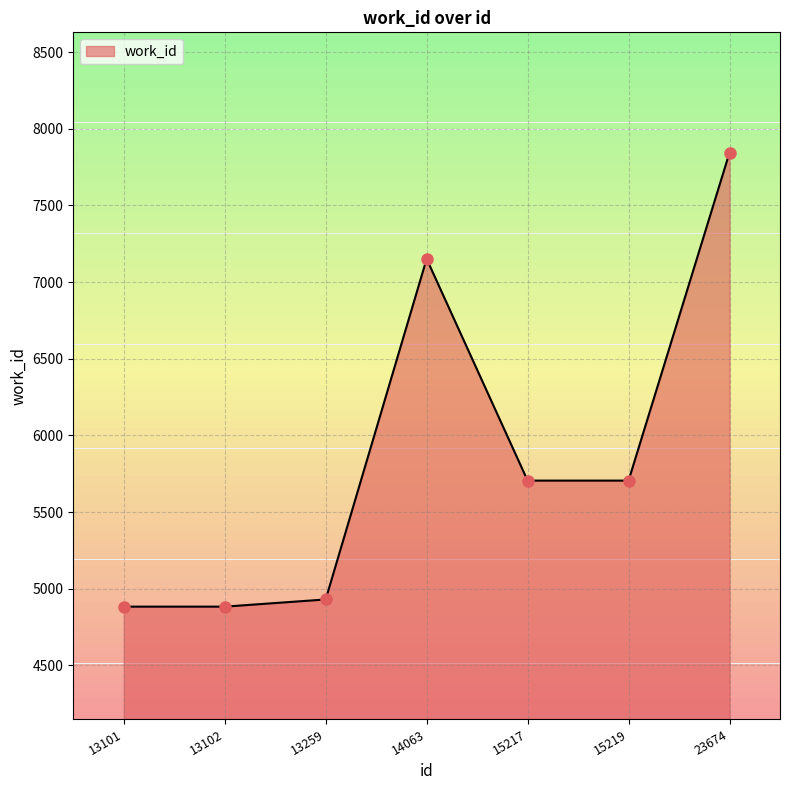

How many points are higher than both their immediate neighbors (excluding endpoints)?

1